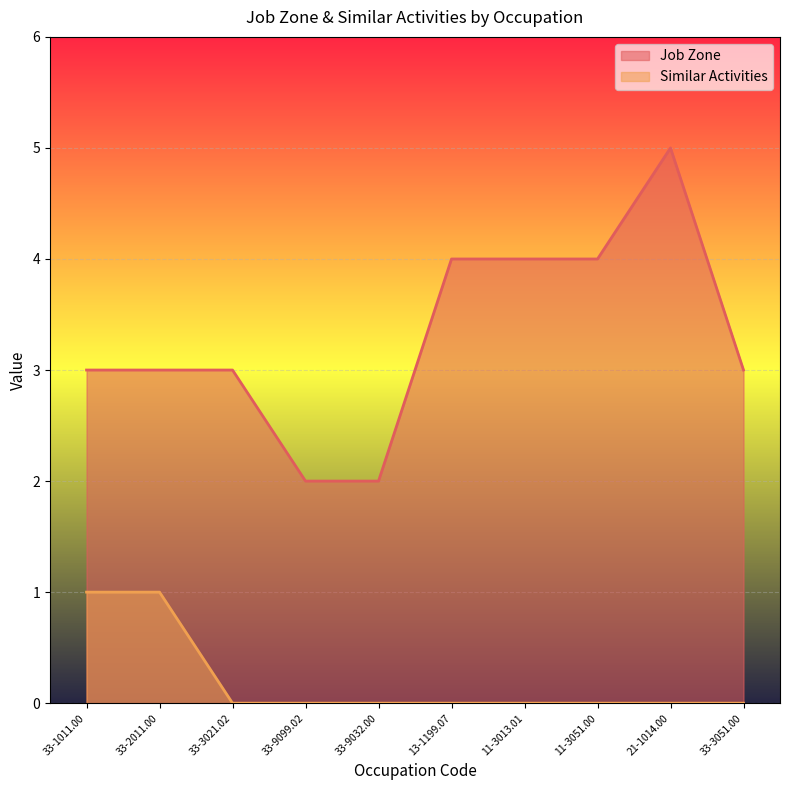

At which label is Similar Activities closest to 0?

33-3021.02